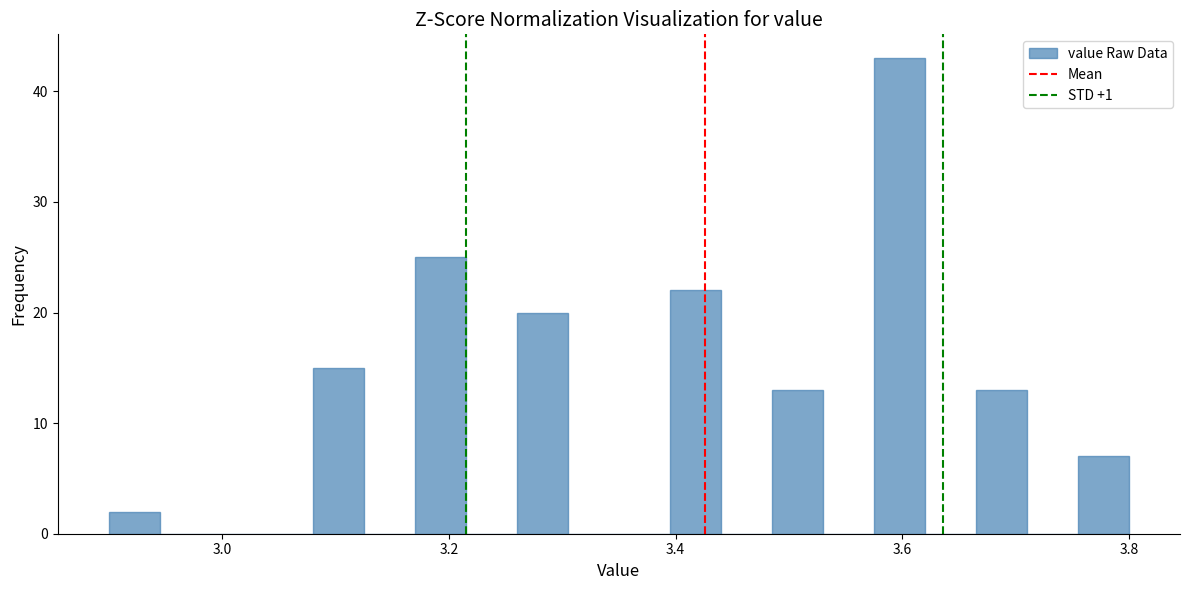

Read against the x-axis, roughly where is the centre of the tallest bar?

3.60